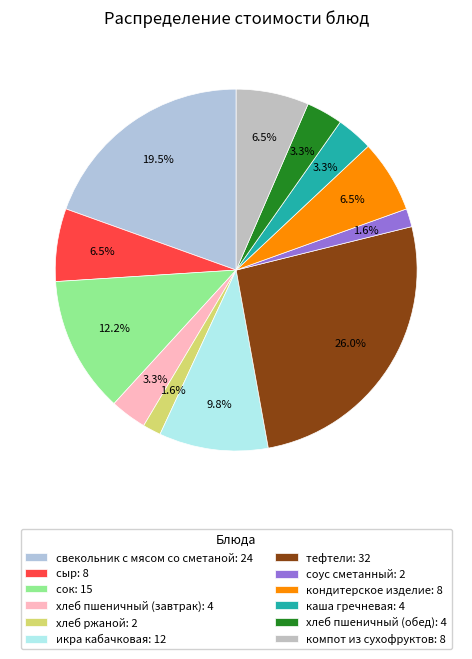

Which category has the biggest portion of the pie?

тефтели